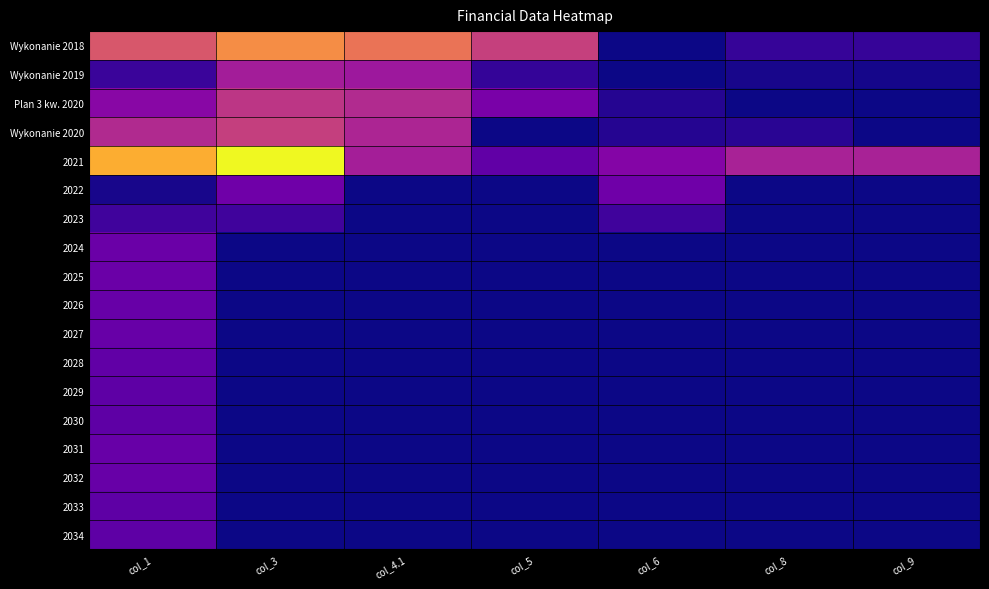

Reading left to right, what are all the values shown in this chart?

Wykonanie 2018: col_1=11536257.6	col_3=15103283.8	col_4.1=13500000.0	col_5=9932973.8	col_6=0.0	col_8=1603283.8	col_9=1603283.8
Wykonanie 2019: col_1=1757250.1	col_3=7375402.2	col_4.1=7000000.0	col_5=1493618.1	col_6=0.0	col_8=375402.2	col_9=263632.0
Plan 3 kw. 2020: col_1=5802668.1	col_3=9202668.1	col_4.1=8371482.0	col_5=4971482.0	col_6=831186.1	col_8=0.0	col_9=0.0
Wykonanie 2020: col_1=8294544.2	col_3=9826572.1	col_4.1=8000000.0	col_5=0.0	col_6=831186.1	col_8=995386.0	col_9=0.0
2021: col_1=16938575.0	col_3=20738575.0	col_4.1=7514122.0	col_5=3714122.0	col_6=5520285.3	col_8=7704167.7	col_9=7704167.7
2022: col_1=375000.0	col_3=4375000.0	col_4.1=0.0	col_5=0.0	col_6=4375000.0	col_8=0.0	col_9=0.0
2023: col_1=2071374.0	col_3=2100000.0	col_4.1=0.0	col_5=0.0	col_6=2100000.0	col_8=0.0	col_9=0.0
2024: col_1=4171374.0	col_3=0.0	col_4.1=0.0	col_5=0.0	col_6=0.0	col_8=0.0	col_9=0.0
2025: col_1=4171374.0	col_3=0.0	col_4.1=0.0	col_5=0.0	col_6=0.0	col_8=0.0	col_9=0.0
2026: col_1=4000000.0	col_3=0.0	col_4.1=0.0	col_5=0.0	col_6=0.0	col_8=0.0	col_9=0.0
2027: col_1=4000000.0	col_3=0.0	col_4.1=0.0	col_5=0.0	col_6=0.0	col_8=0.0	col_9=0.0
2028: col_1=3700000.0	col_3=0.0	col_4.1=0.0	col_5=0.0	col_6=0.0	col_8=0.0	col_9=0.0
2029: col_1=3500000.0	col_3=0.0	col_4.1=0.0	col_5=0.0	col_6=0.0	col_8=0.0	col_9=0.0
2030: col_1=3500000.0	col_3=0.0	col_4.1=0.0	col_5=0.0	col_6=0.0	col_8=0.0	col_9=0.0
2031: col_1=4000000.0	col_3=0.0	col_4.1=0.0	col_5=0.0	col_6=0.0	col_8=0.0	col_9=0.0
2032: col_1=4000000.0	col_3=0.0	col_4.1=0.0	col_5=0.0	col_6=0.0	col_8=0.0	col_9=0.0
2033: col_1=3500000.0	col_3=0.0	col_4.1=0.0	col_5=0.0	col_6=0.0	col_8=0.0	col_9=0.0
2034: col_1=3500000.0	col_3=0.0	col_4.1=0.0	col_5=0.0	col_6=0.0	col_8=0.0	col_9=0.0